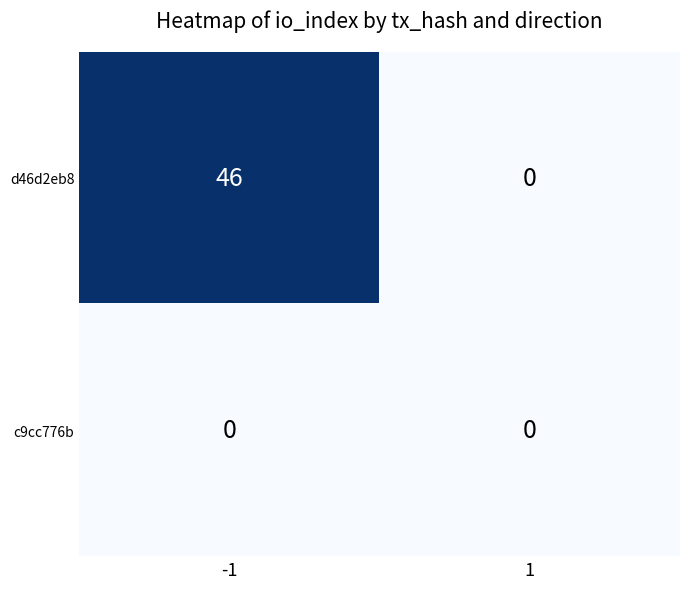

Which series has the widest spread of values?

d46d2eb8